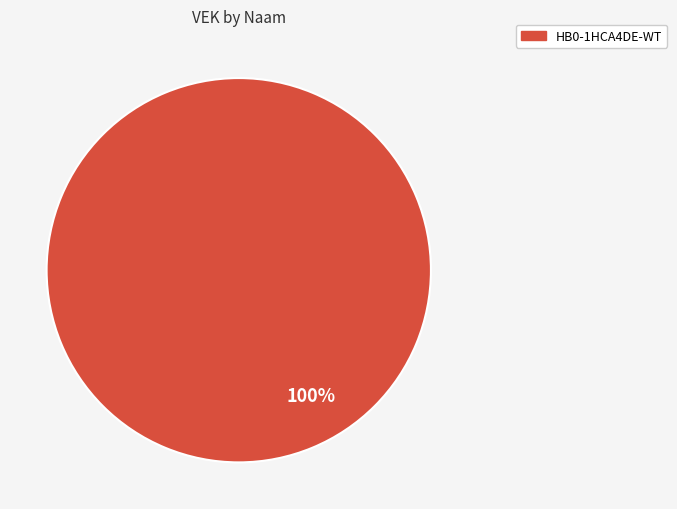

Is there any slice that represents more than half of the pie?

Yes